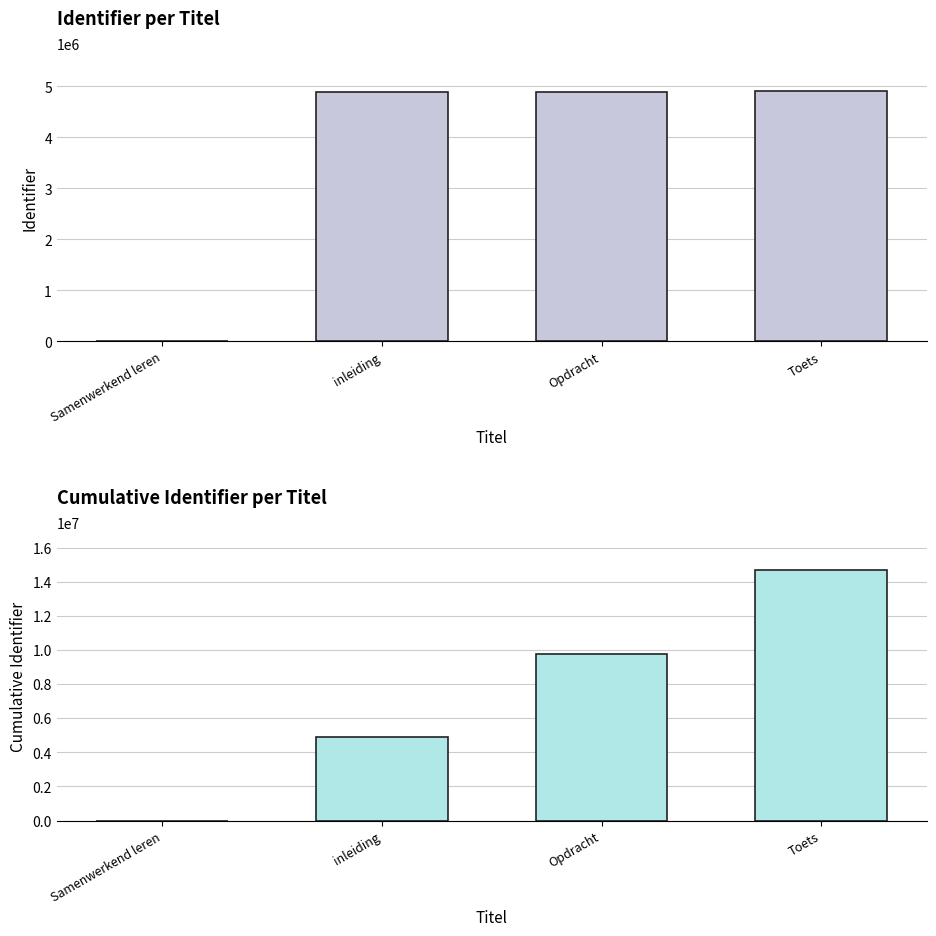

Which series has the widest spread of values?

Cumulative Identifier